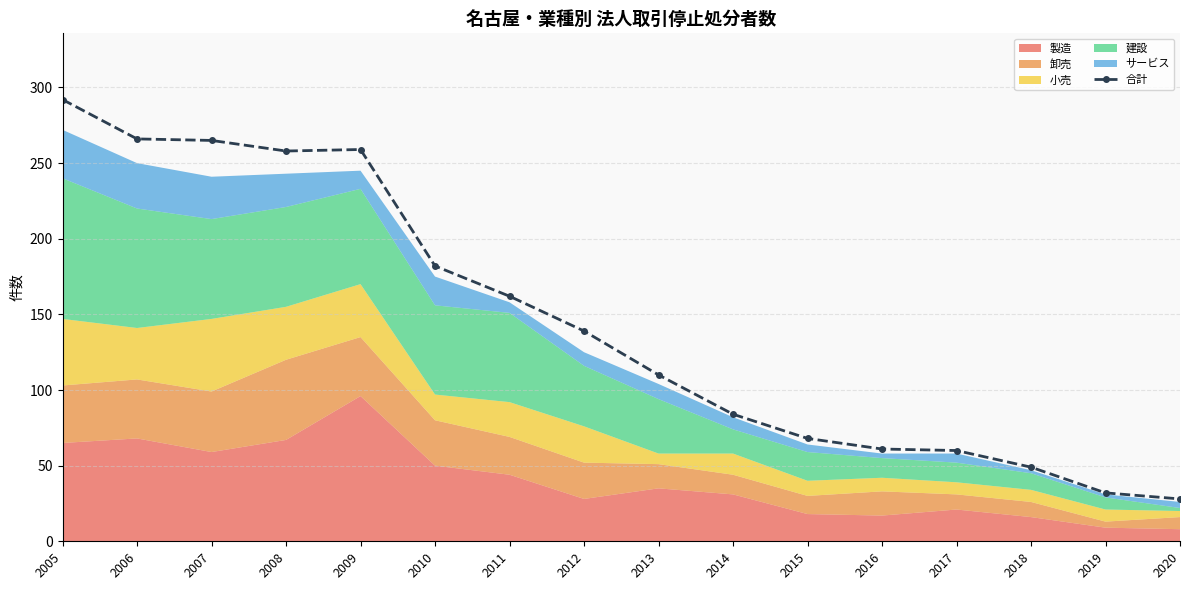

Approximately how many times larger is the value at 2014 compared to 2011?

0.5